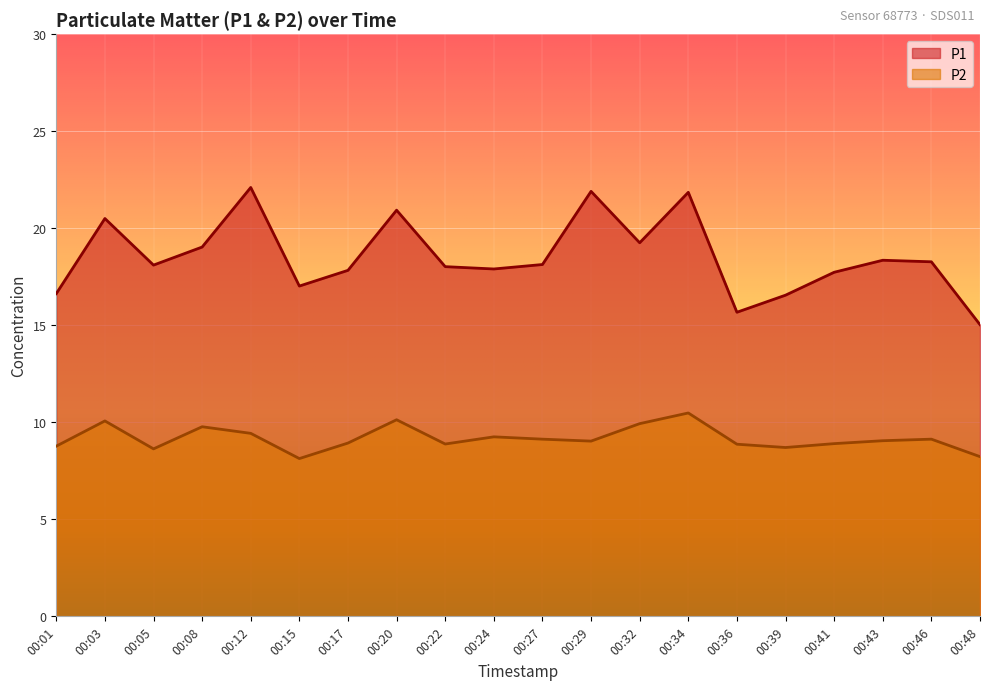

List the series in order of their overall mean, highest first.

P1, P2